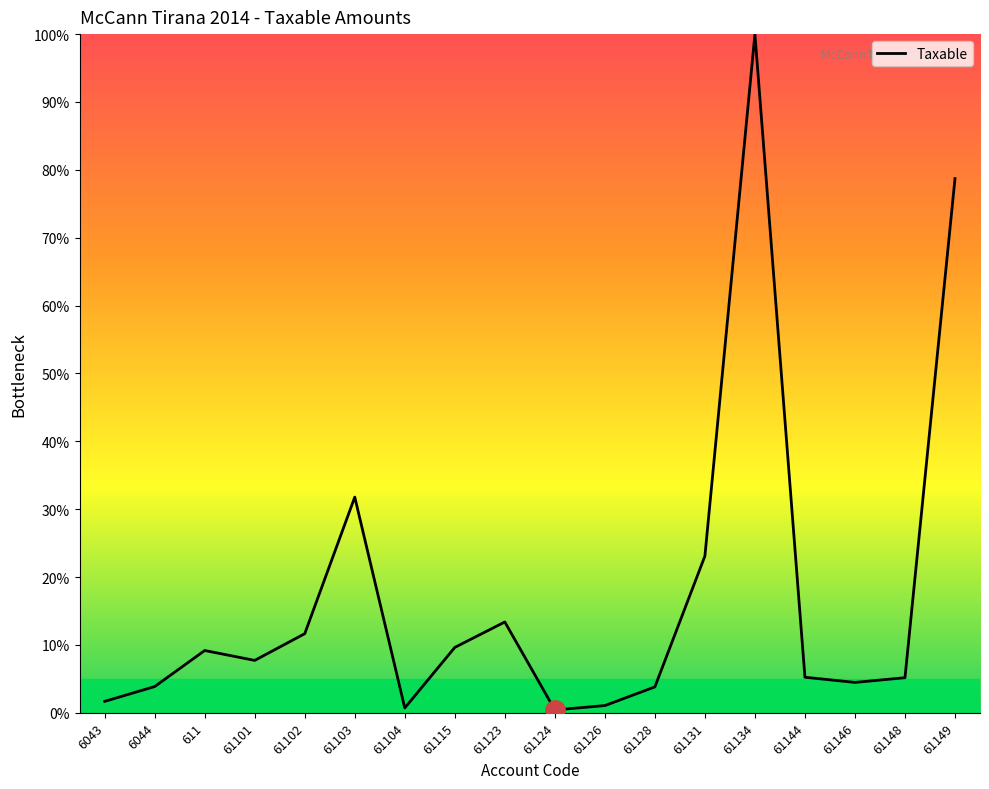

What is the greatest value displayed?

100.0